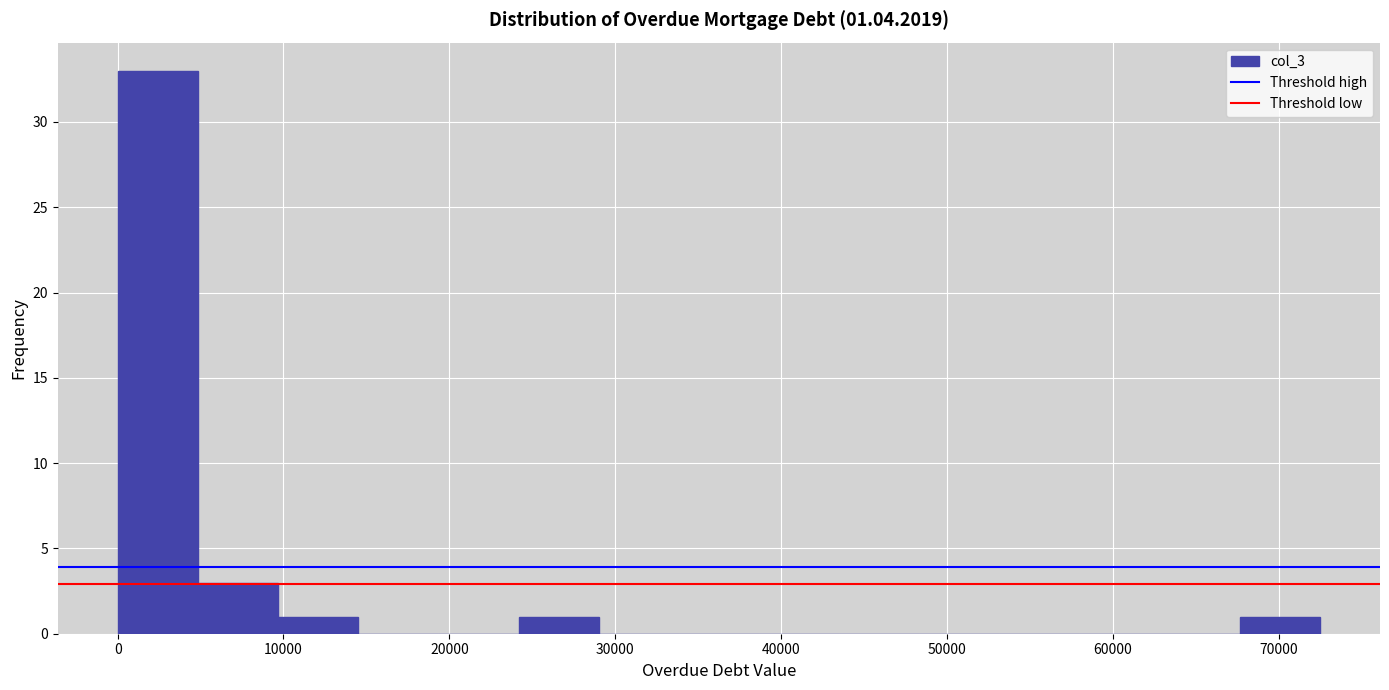

Over which range of the x-axis is the bar tallest?

0 to 5000